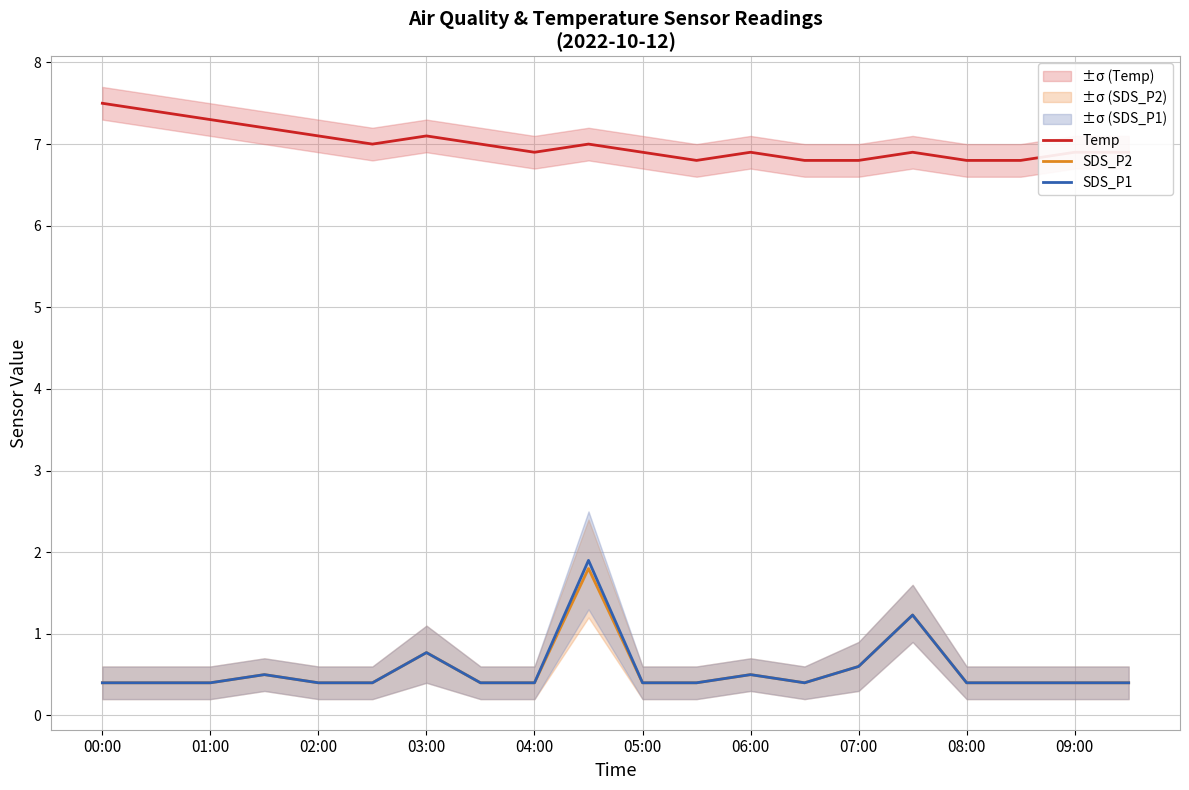

The Temp series shows 12.4 at 02:00. True or false?

False